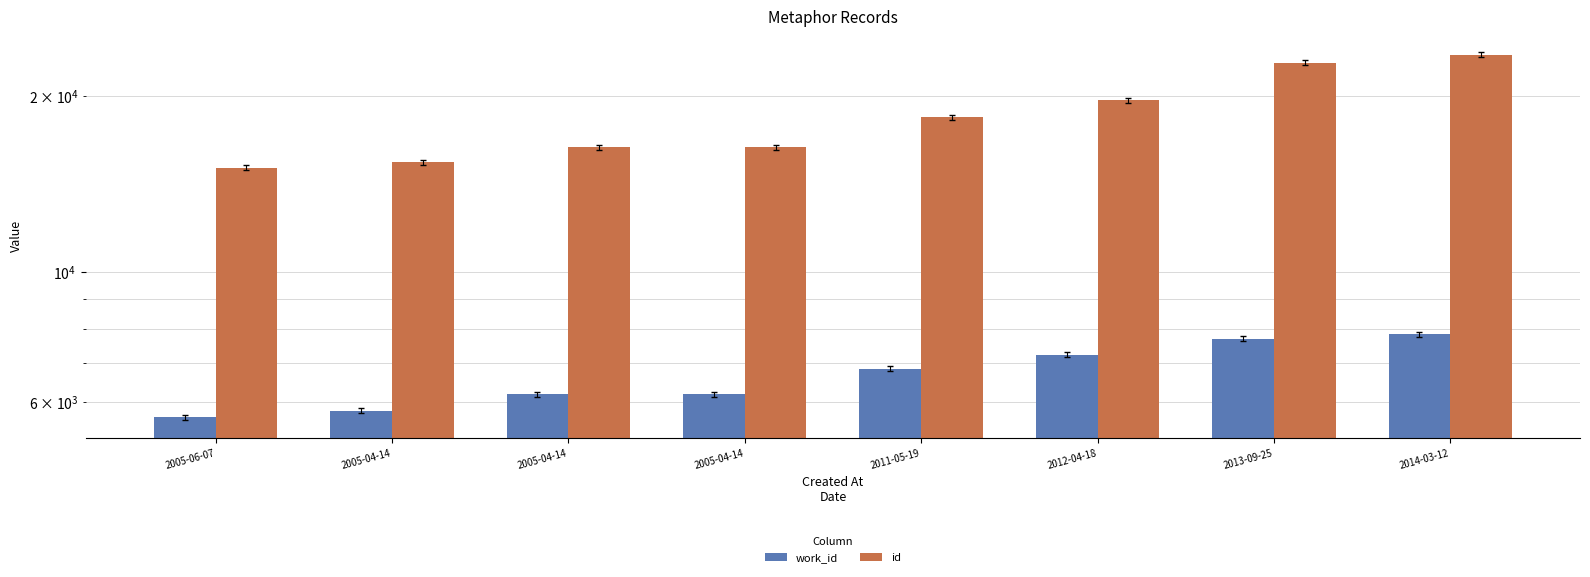

Which label corresponds to the largest value in the chart?

2014-03-12